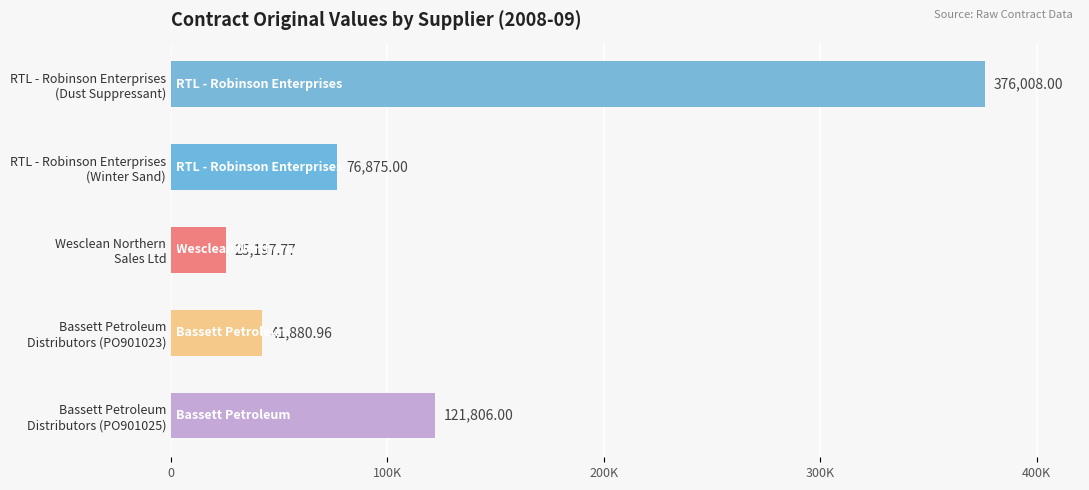

Count the number of data series in this chart.

1